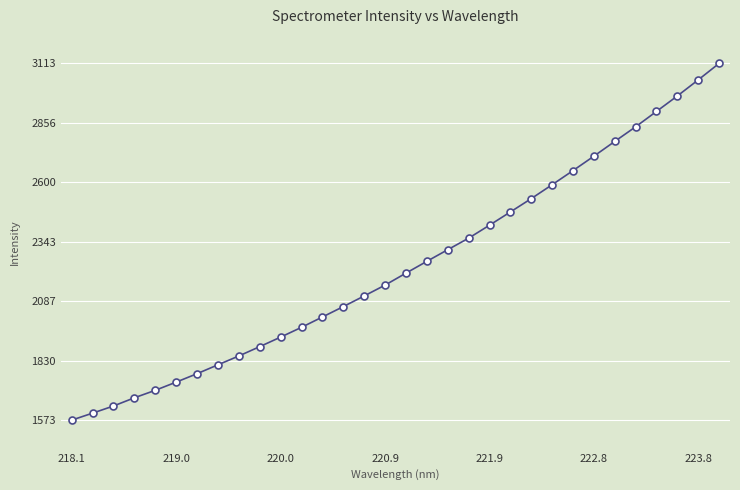

What is the value of the 1st point from the left?

1573.4